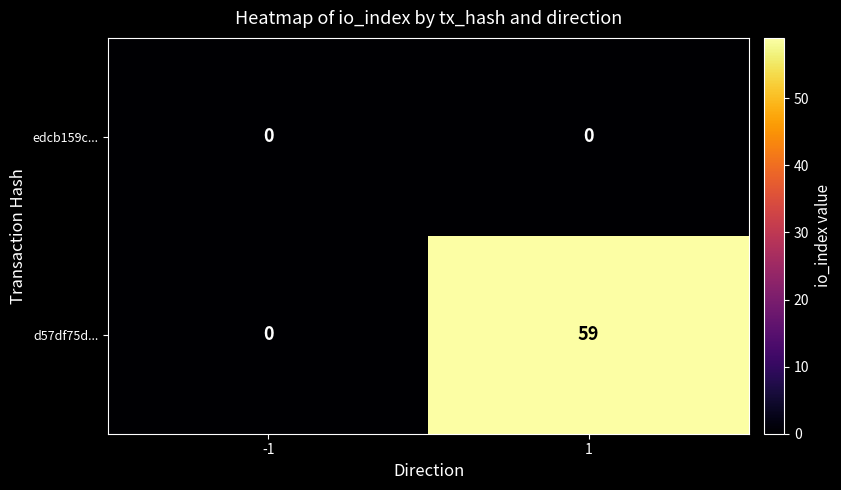

Rank the series by their maximum value, from highest to lowest.

d57df75d..., edcb159c...